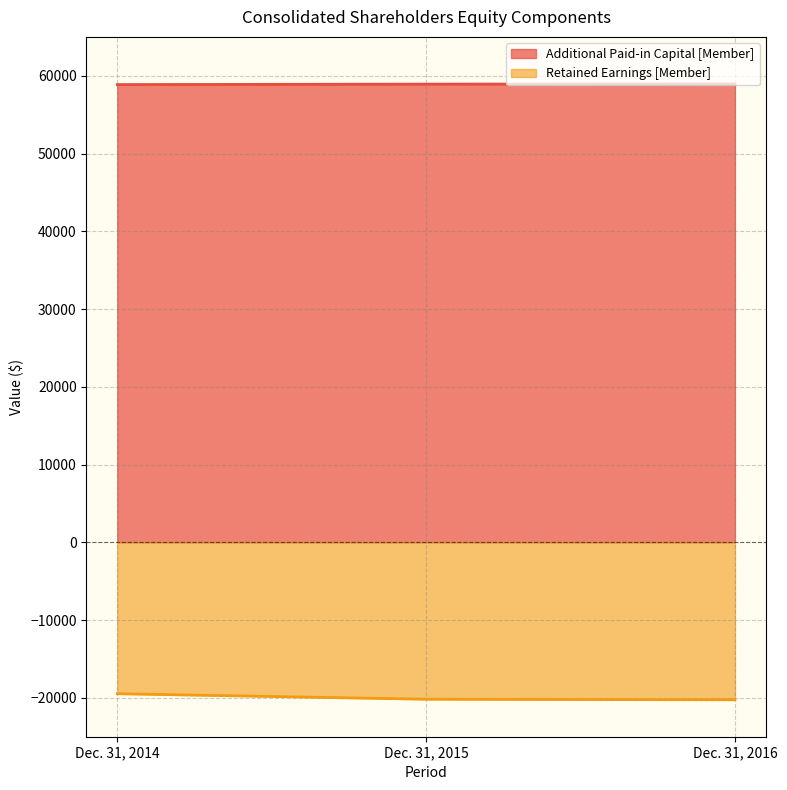

Is it true that Retained Earnings [Member] equals -33979 at Dec. 31, 2014?

False